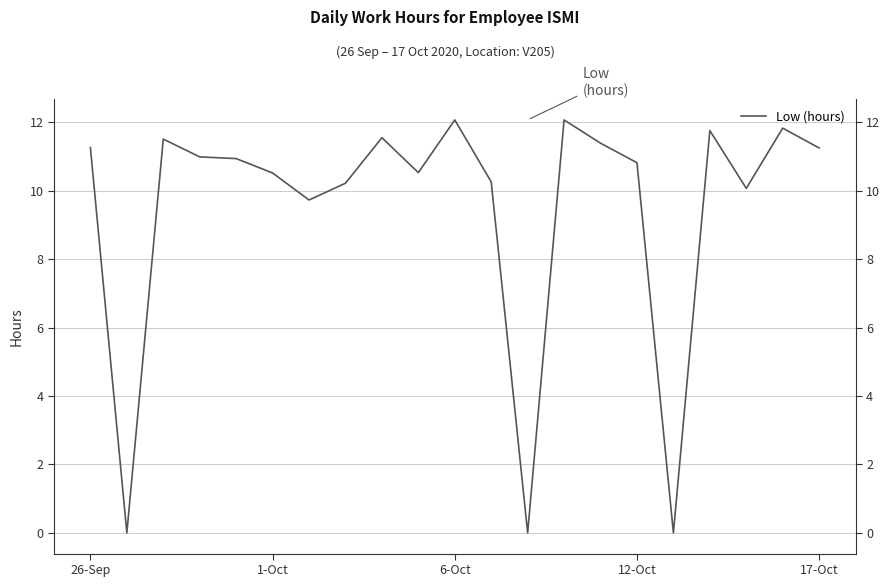

What position from the left is 8?

9